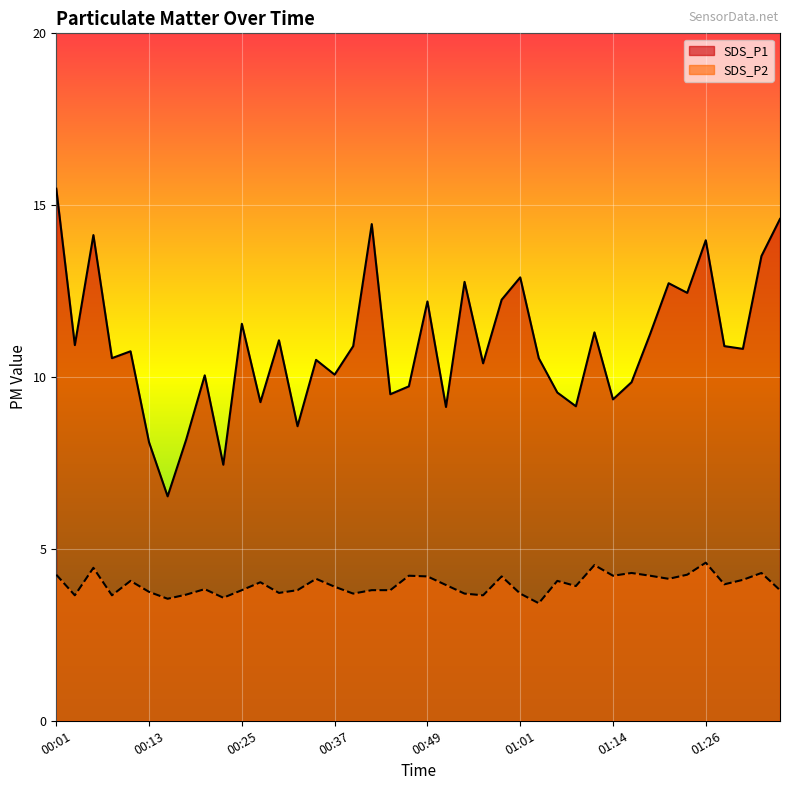

Where is the first local minimum for SDS_P2?

00:03